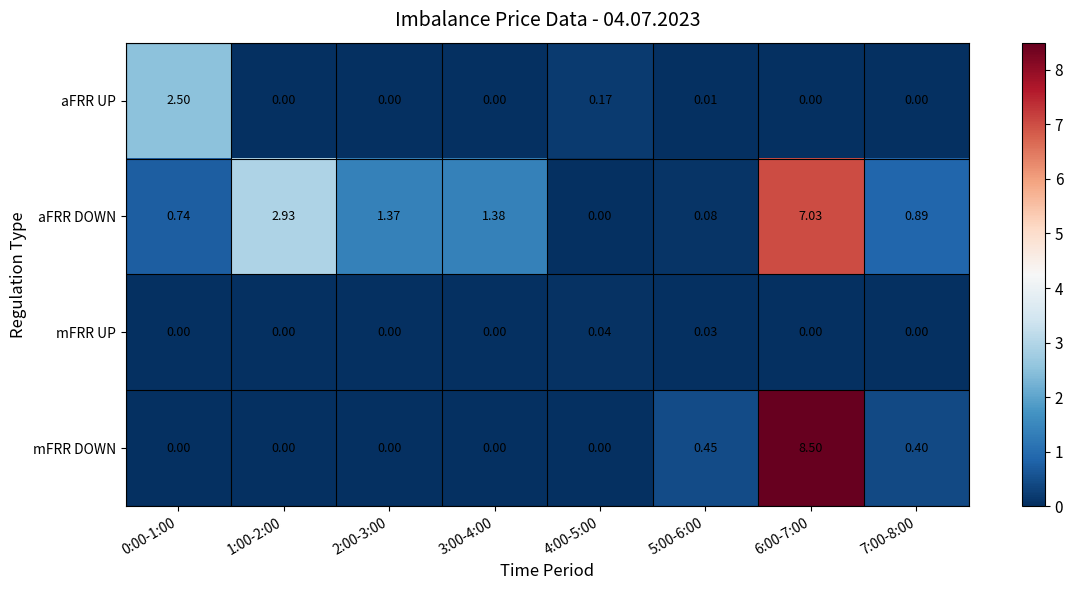

At which category does the chart reach its peak across all series?

6:00-7:00